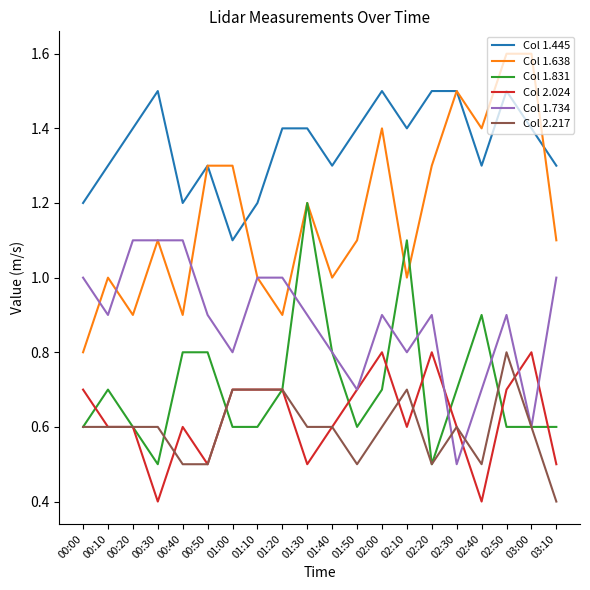

Which series has the largest range (max minus min)?

Col 1.638